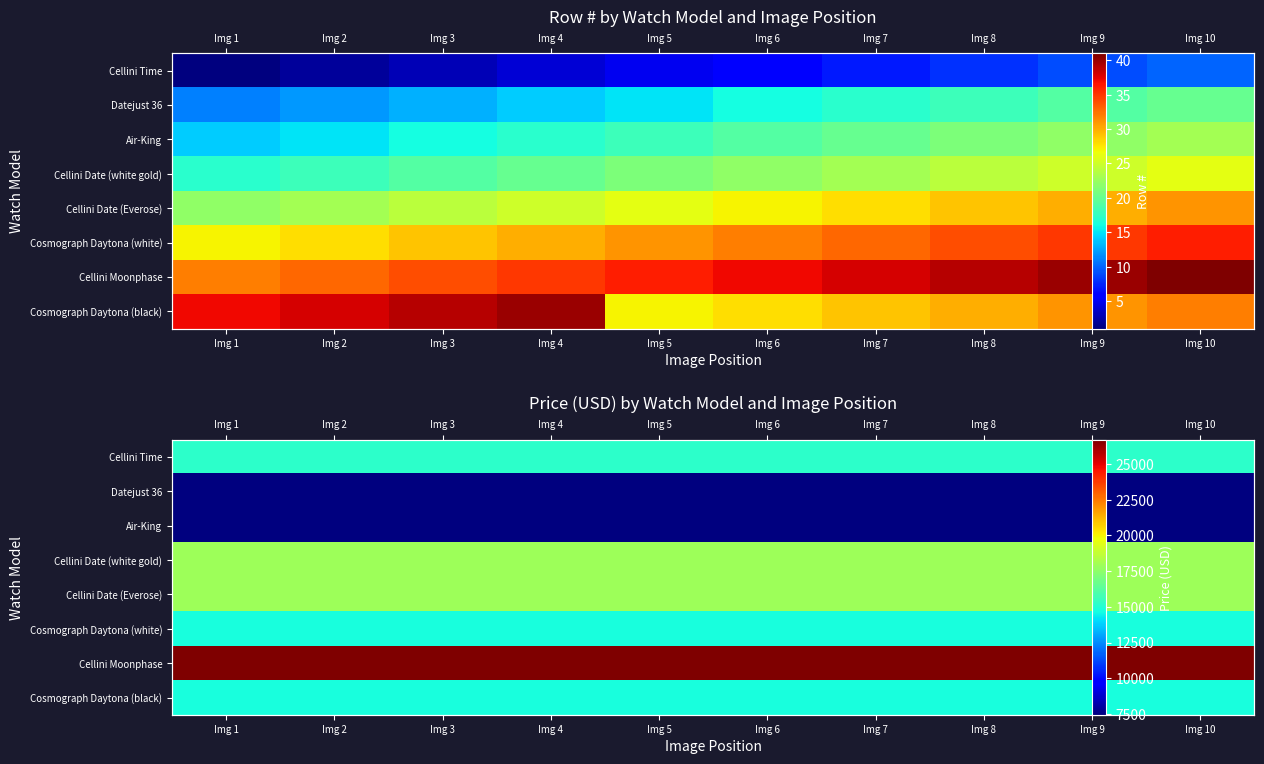

True or false: Cellini Date (white gold) has a value of 17900 at Img 7.

True